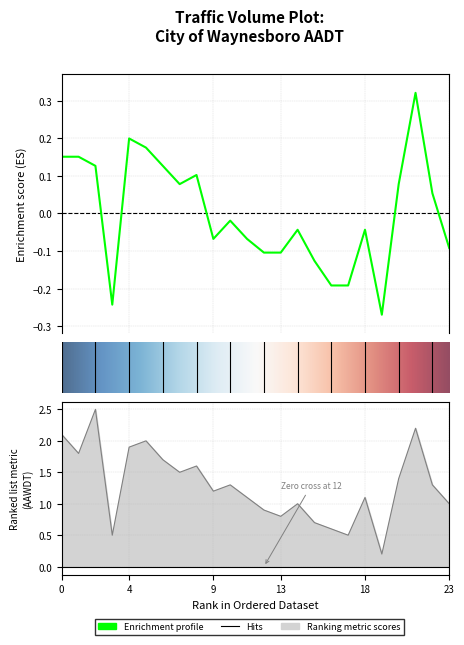

What is the minimum value shown in the chart?

-0.3